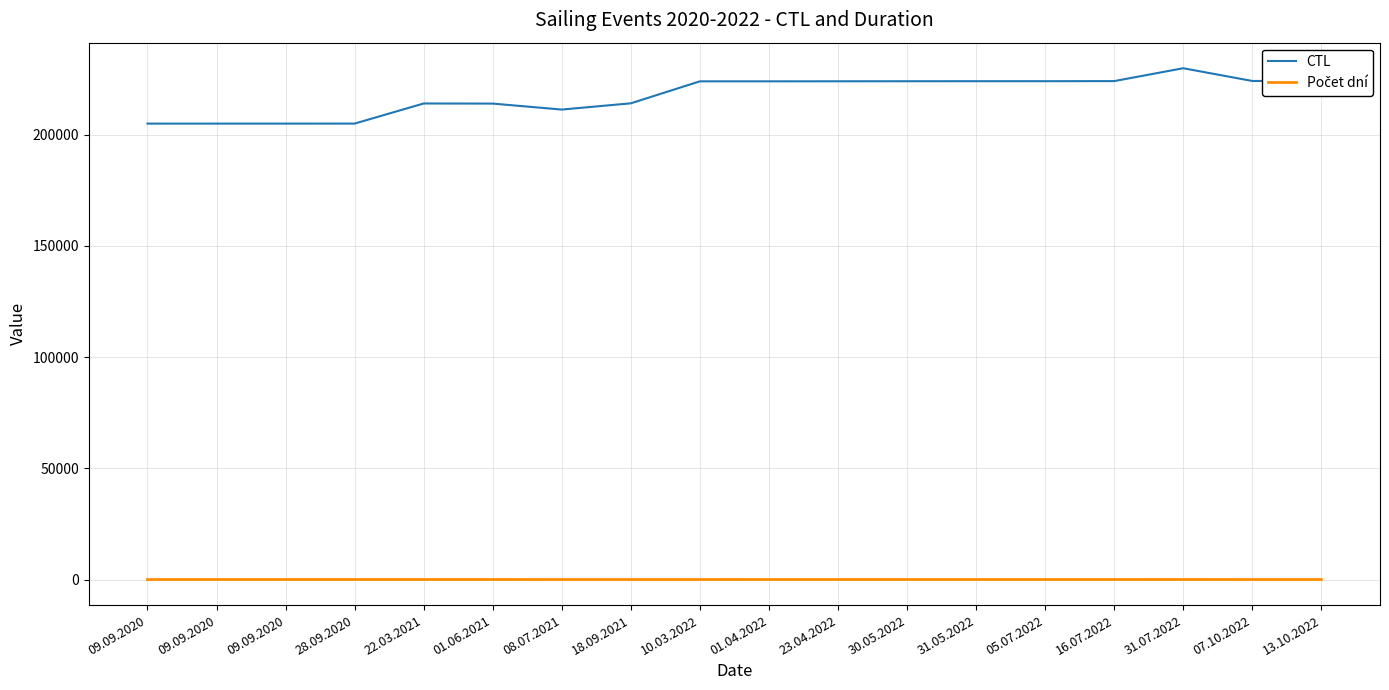

What is the value of the Počet dní point at the 6th from the left?

7